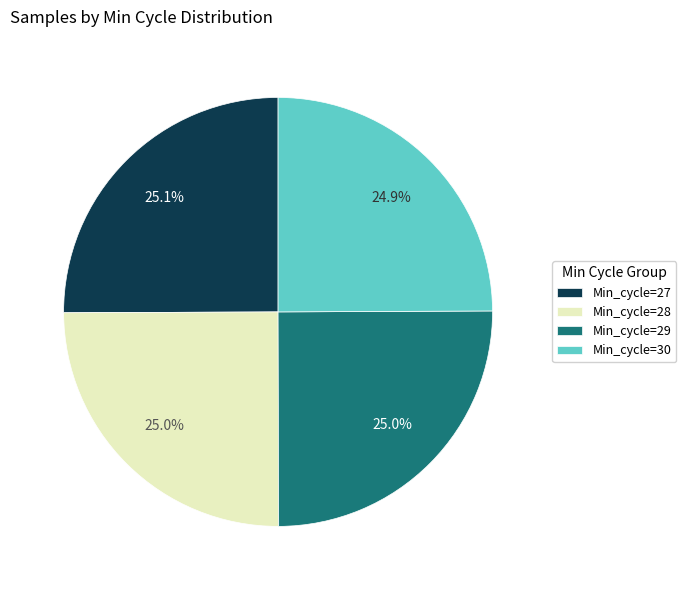

What percentage is the Min_cycle=30 slice, to the nearest percent?

25%